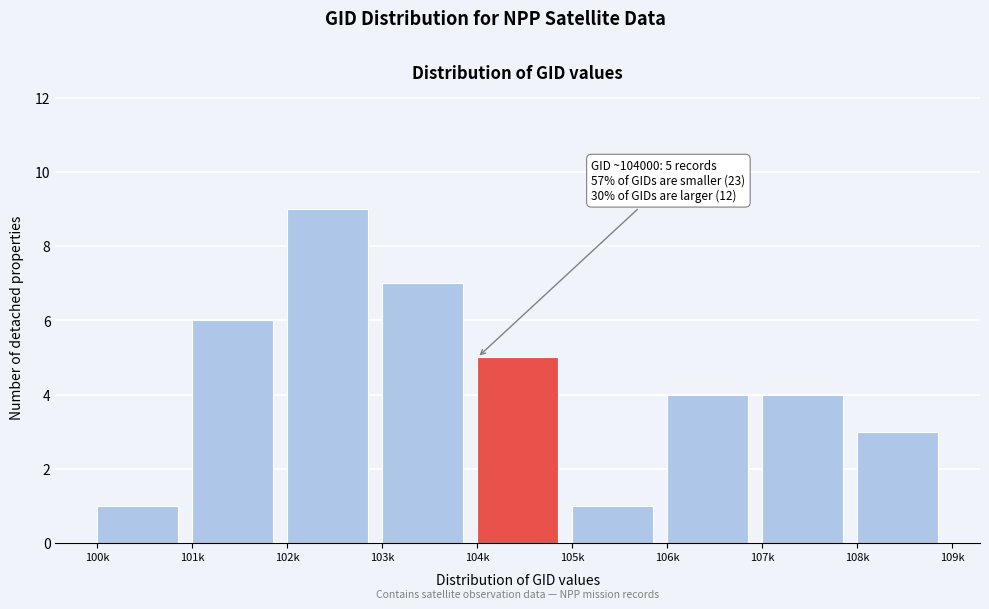

Reading left to right, what are all the values shown in this chart?

100k=1	101k=6	102k=9	103k=7	104k=5	105k=1	106k=4	107k=4	108k=3